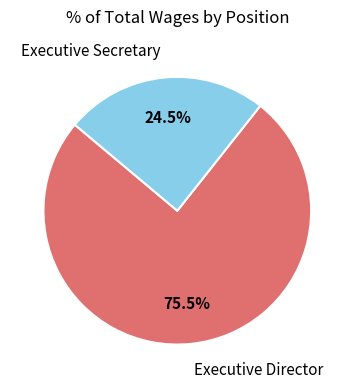

Which category has the biggest portion of the pie?

Executive Director